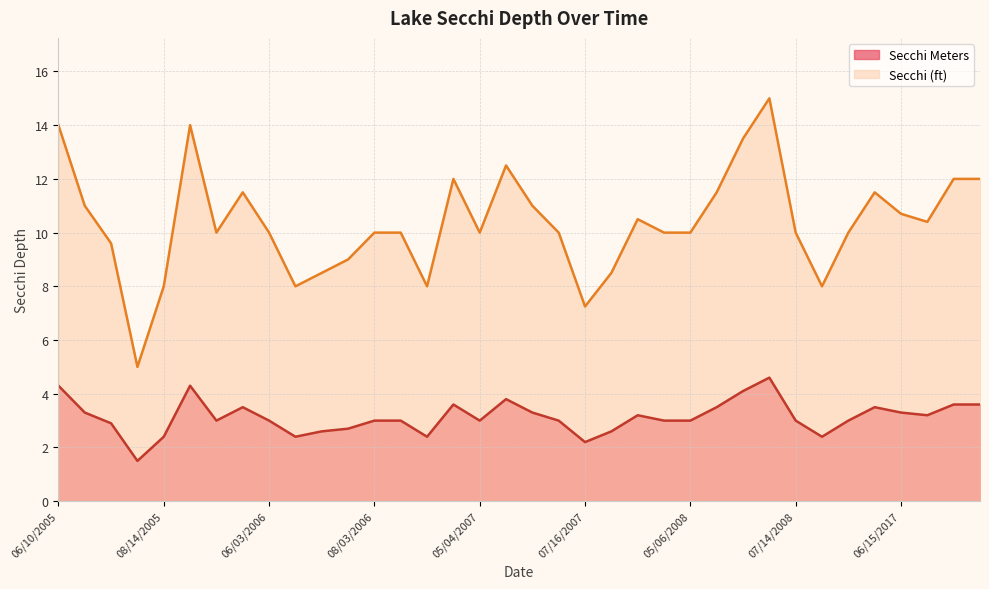

Reading right to left, transcribe all the data shown in this chart.

Secchi Meters: 3.6	3.6	3.2	3.3	3.5	3.0	2.4	3.0	4.6	4.1	3.5	3.0	3.0	3.2	2.6	2.2	3.0	3.3	3.8	3.0	3.6	2.4	3.0	3.0	2.7	2.6	2.4	3.0	3.5	3.0	4.3	2.4	1.5	2.9	3.3	4.3
Secchi (ft): 12.0	12.0	10.4	10.7	11.5	10.0	8.0	10.0	15.0	13.5	11.5	10.0	10.0	10.5	8.5	7.2	10.0	11.0	12.5	10.0	12.0	8.0	10.0	10.0	9.0	8.5	8.0	10.0	11.5	10.0	14.0	8.0	5.0	9.6	11.0	14.0